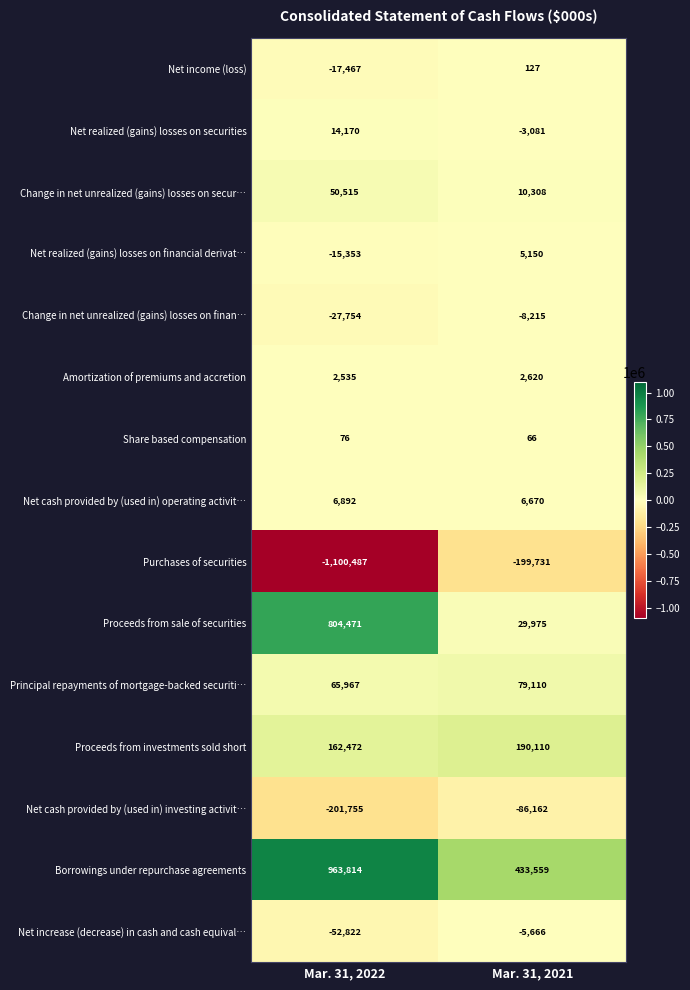

Rank the series at Mar. 31, 2022 from highest to lowest value.

Borrowings under repurchase agreements, Proceeds from sale of securities, Proceeds from investments sold short, Principal repayments of mortgage-backed securiti…, Change in net unrealized (gains) losses on secur…, Net realized (gains) losses on securities, Net cash provided by (used in) operating activit…, Amortization of premiums and accretion, Share based compensation, Net realized (gains) losses on financial derivat…, Net income (loss), Change in net unrealized (gains) losses on finan…, Net increase (decrease) in cash and cash equival…, Net cash provided by (used in) investing activit…, Purchases of securities